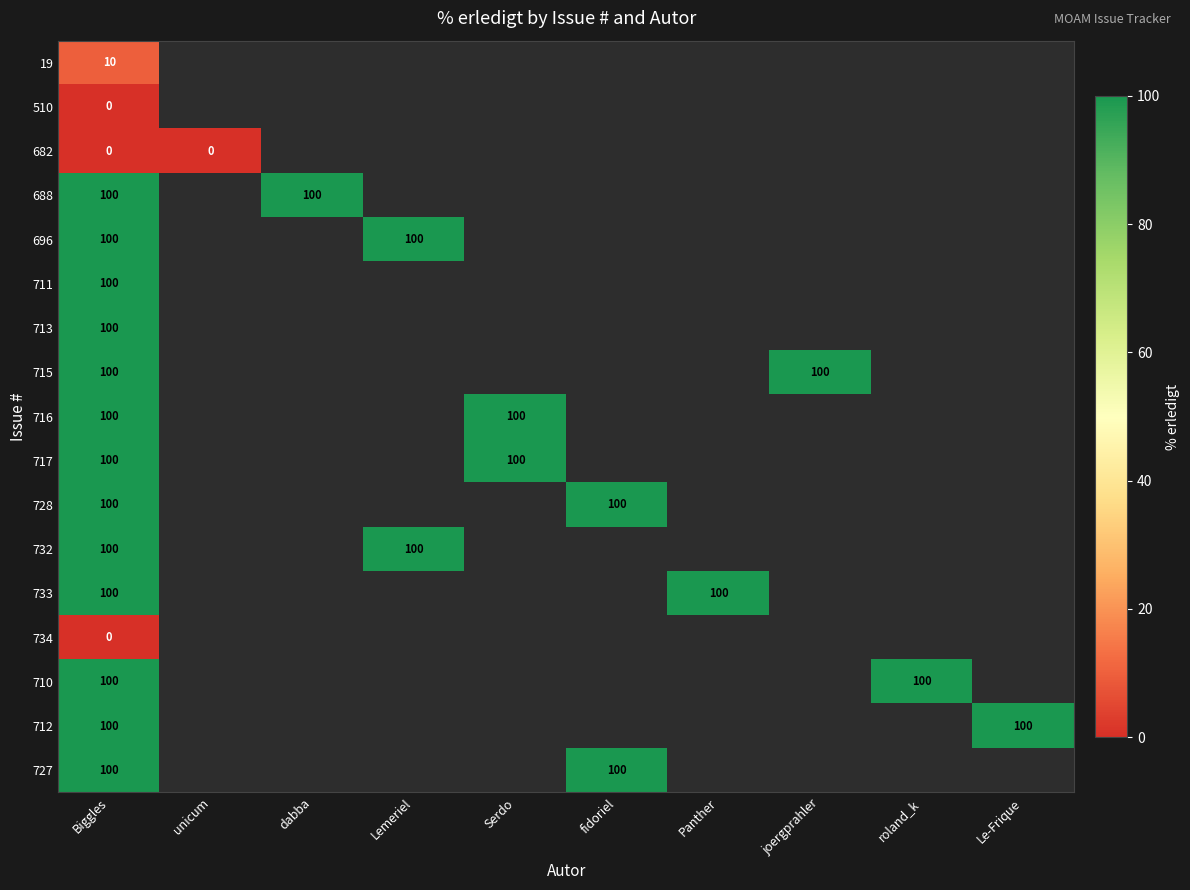

Is it true that 727 equals 100 at fidoriel?

True